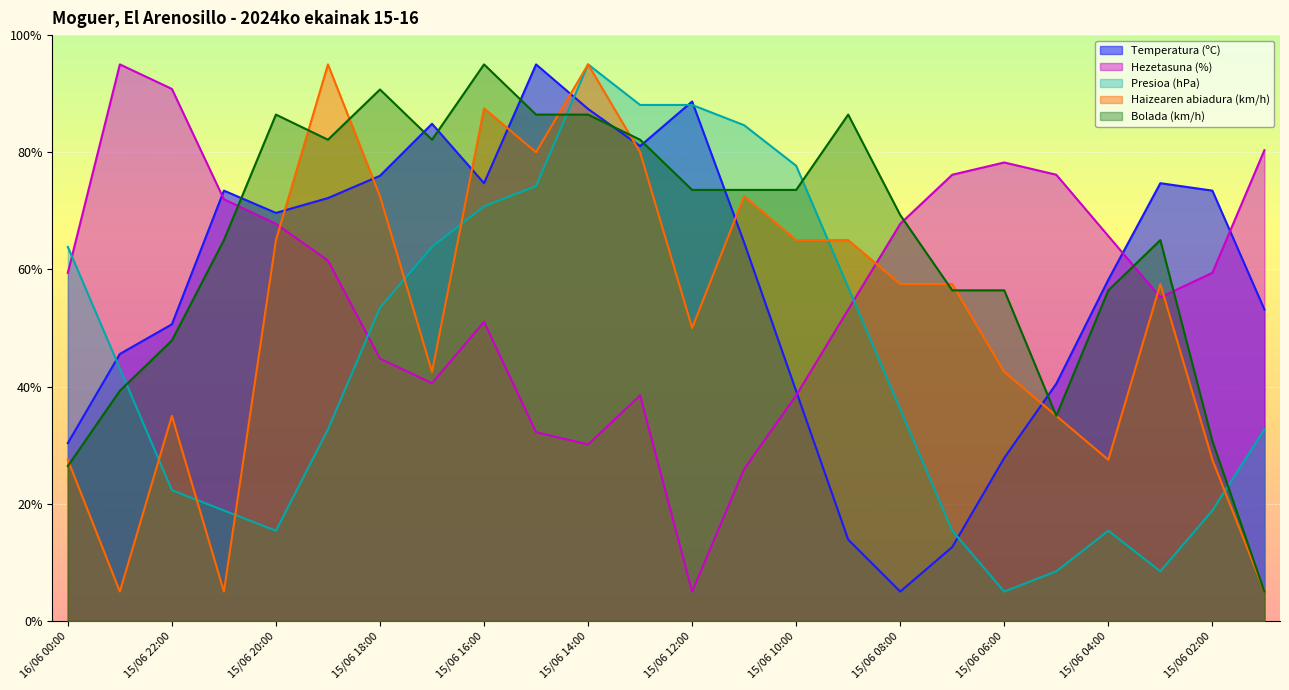

True or false: Hezetasuna (%) and Presioa (hPa) intersect in this chart.

True